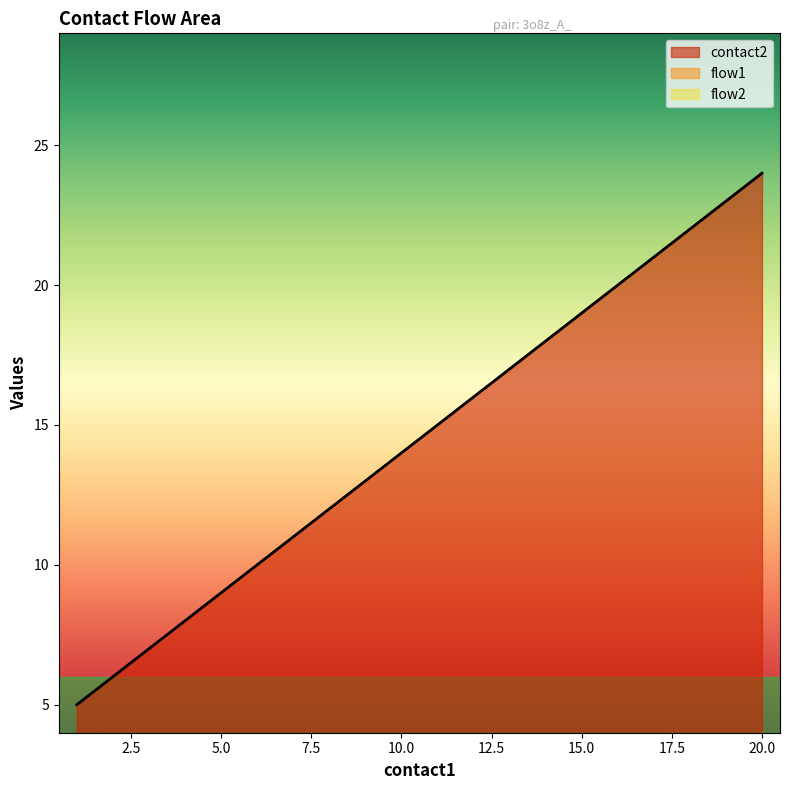

Rank the categories by flow2 value from lowest to highest.

1, 2, 3, 4, 5, 6, 7, 8, 9, 10, 11, 12, 13, 14, 15, 16, 17, 18, 19, 20